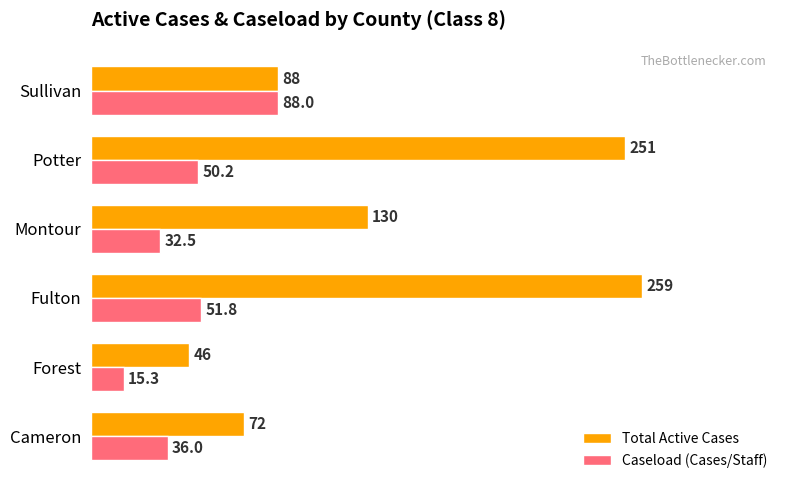

Between Cameron and Potter, which series saw the biggest shift?

Total Active Cases